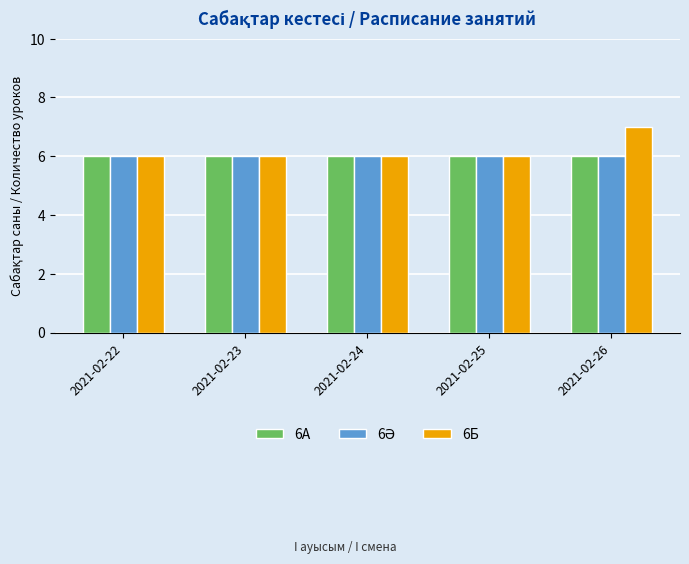

What is the difference between the maximum and minimum values in the 6Б series?

1